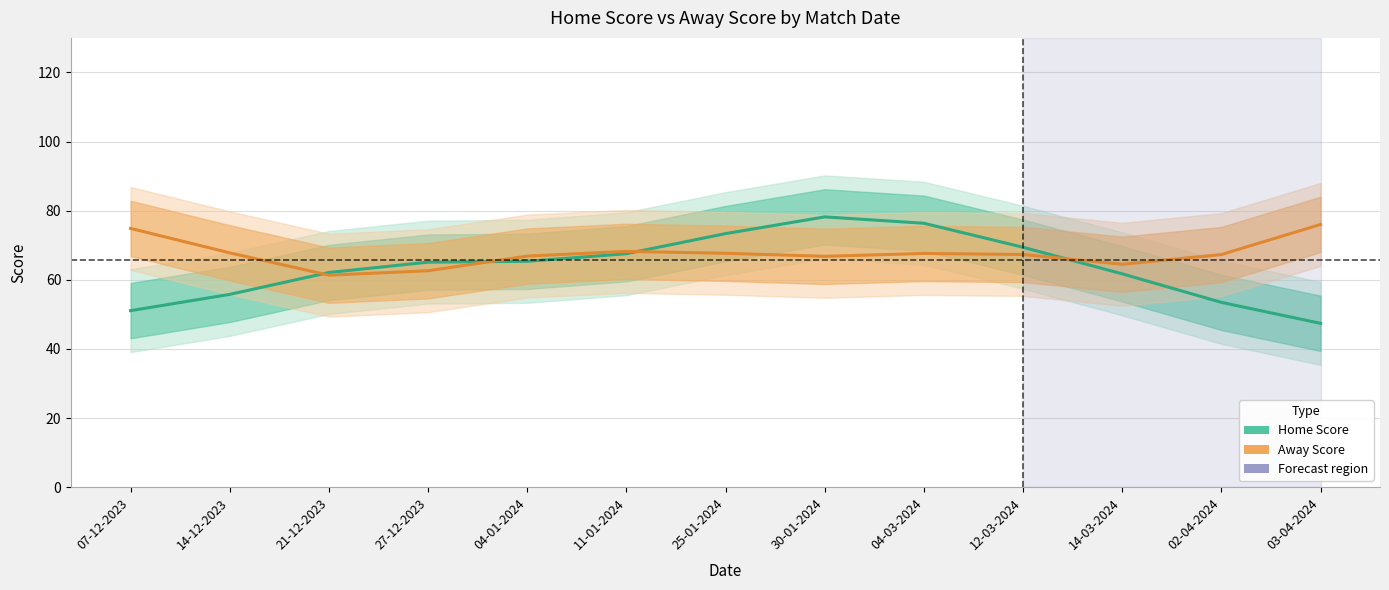

Is the value of Away Score at 04-01-2024 greater than the value of Home Score at 14-03-2024?

Yes